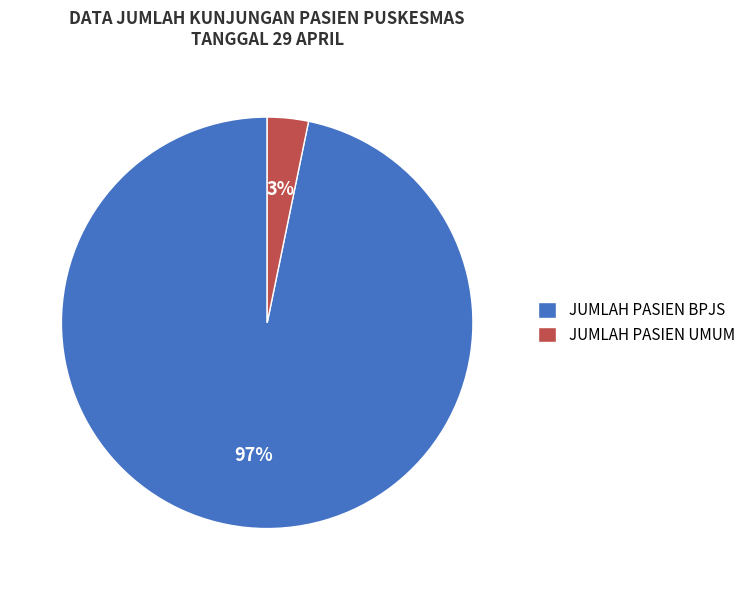

Between JUMLAH PASIEN BPJS and JUMLAH PASIEN UMUM, which is larger?

JUMLAH PASIEN BPJS